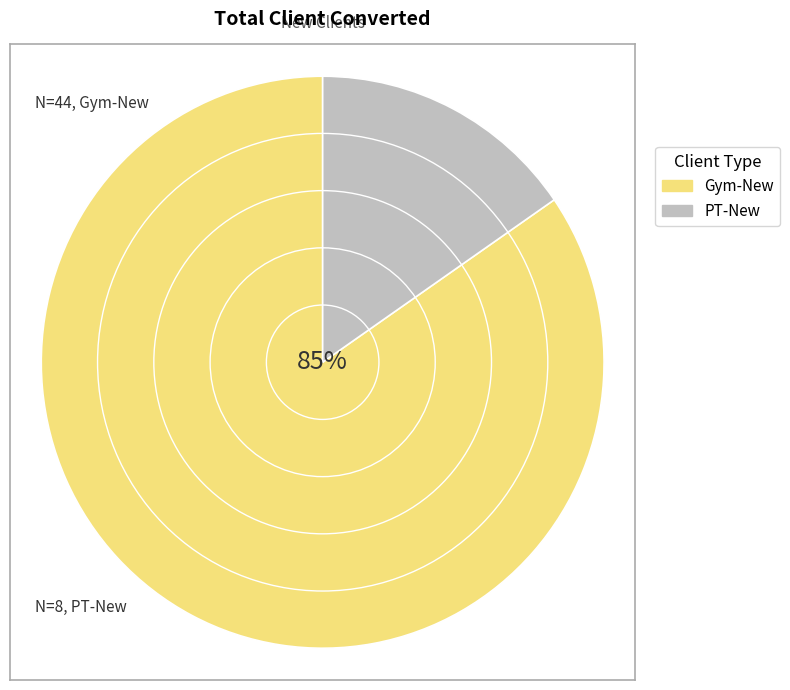

Between PT-New and Gym-New, which is larger?

Gym-New